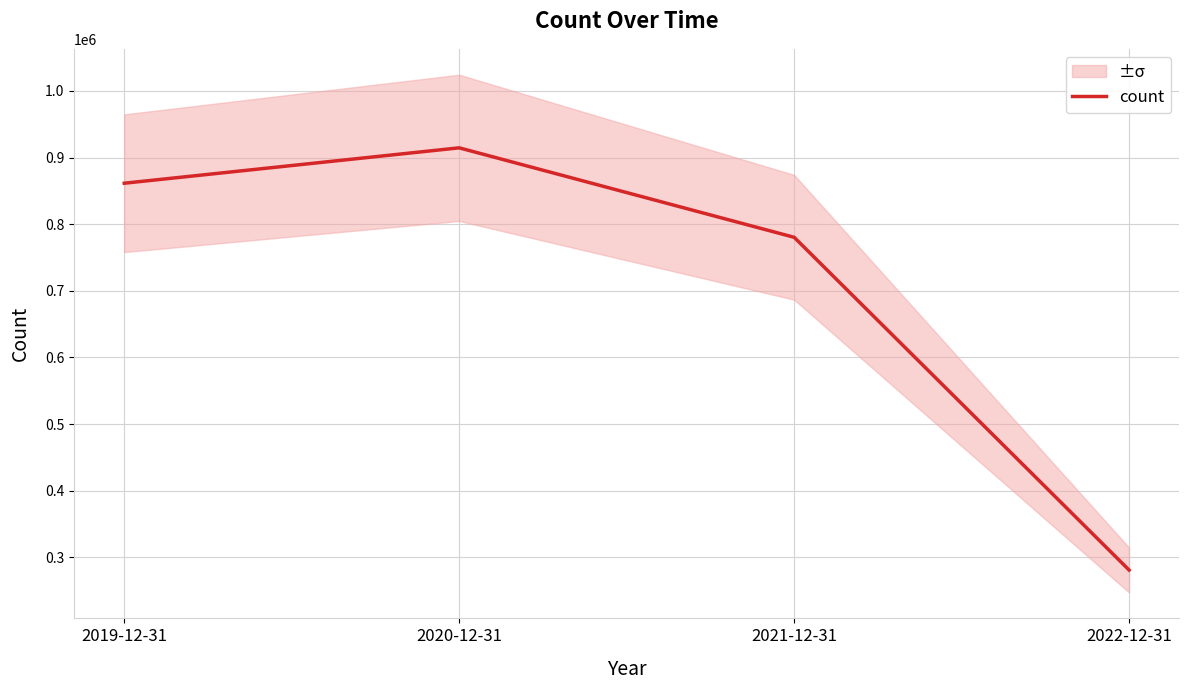

Is it true that the value at 2019-12-31 is 861507?

True